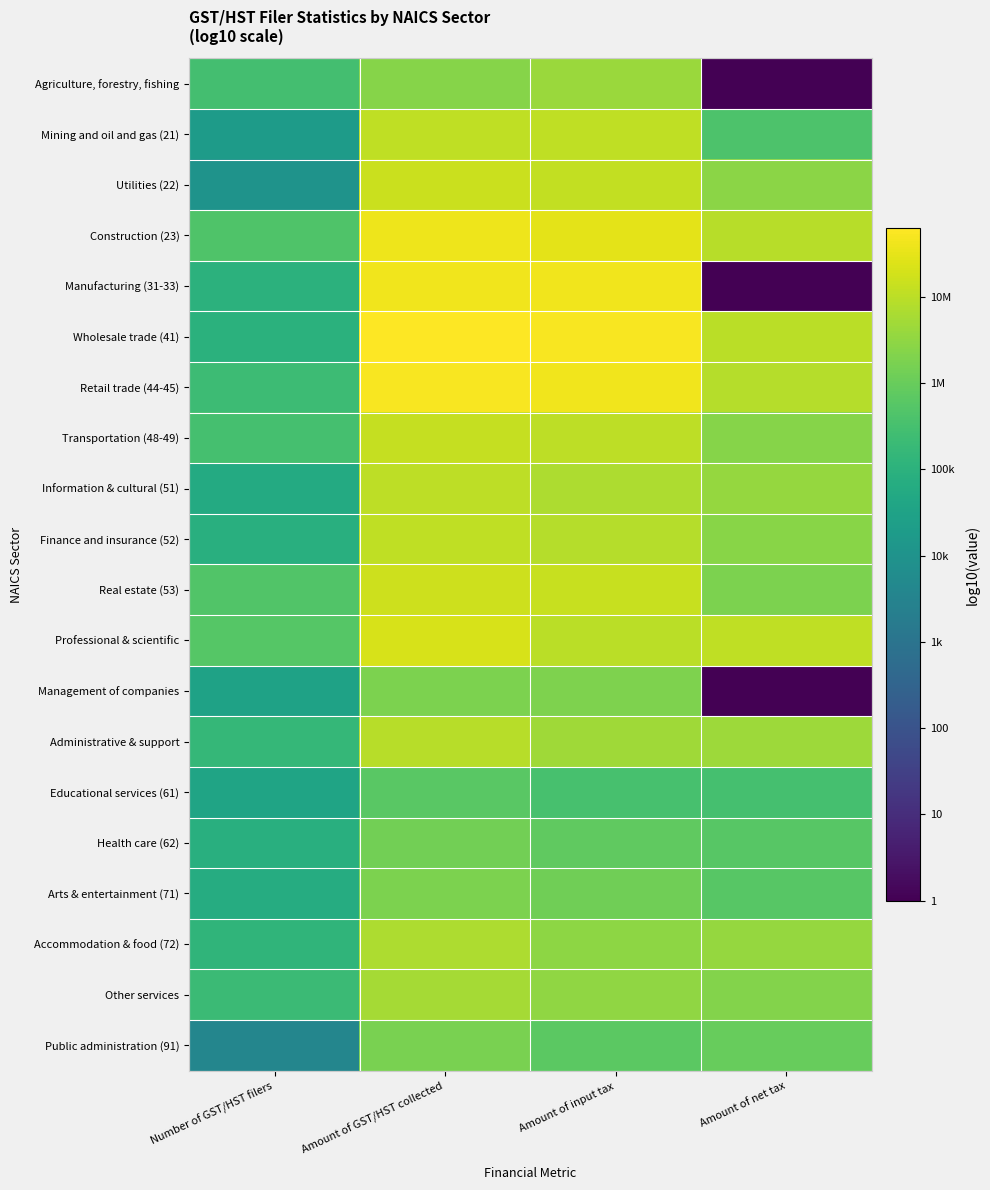

Reading left to right, extract all data points from this chart.

Agriculture, forestry, fishing: Number of GST/HST filers=5.5	Amount of GST/HST collected=6.4	Amount of input tax=6.6	Amount of net tax=0.0
Mining and oil and gas (21): Number of GST/HST filers=4.3	Amount of GST/HST collected=7.1	Amount of input tax=7.0	Amount of net tax=5.6
Utilities (22): Number of GST/HST filers=4.0	Amount of GST/HST collected=7.2	Amount of input tax=7.1	Amount of net tax=6.4
Construction (23): Number of GST/HST filers=5.6	Amount of GST/HST collected=7.6	Amount of input tax=7.5	Amount of net tax=7.0
Manufacturing (31-33): Number of GST/HST filers=5.0	Amount of GST/HST collected=7.6	Amount of input tax=7.6	Amount of net tax=0.0
Wholesale trade (41): Number of GST/HST filers=5.0	Amount of GST/HST collected=7.8	Amount of input tax=7.7	Amount of net tax=7.0
Retail trade (44-45): Number of GST/HST filers=5.4	Amount of GST/HST collected=7.7	Amount of input tax=7.6	Amount of net tax=6.9
Transportation (48-49): Number of GST/HST filers=5.5	Amount of GST/HST collected=7.1	Amount of input tax=7.0	Amount of net tax=6.4
Information & cultural (51): Number of GST/HST filers=4.7	Amount of GST/HST collected=7.0	Amount of input tax=6.8	Amount of net tax=6.6
Finance and insurance (52): Number of GST/HST filers=4.9	Amount of GST/HST collected=7.0	Amount of input tax=6.9	Amount of net tax=6.4
Real estate (53): Number of GST/HST filers=5.7	Amount of GST/HST collected=7.2	Amount of input tax=7.1	Amount of net tax=6.3
Professional & scientific: Number of GST/HST filers=5.7	Amount of GST/HST collected=7.3	Amount of input tax=7.0	Amount of net tax=7.0
Management of companies: Number of GST/HST filers=4.5	Amount of GST/HST collected=6.3	Amount of input tax=6.3	Amount of net tax=0.0
Administrative & support: Number of GST/HST filers=5.2	Amount of GST/HST collected=7.0	Amount of input tax=6.7	Amount of net tax=6.7
Educational services (61): Number of GST/HST filers=4.5	Amount of GST/HST collected=5.8	Amount of input tax=5.5	Amount of net tax=5.5
Health care (62): Number of GST/HST filers=4.9	Amount of GST/HST collected=6.1	Amount of input tax=5.9	Amount of net tax=5.8
Arts & entertainment (71): Number of GST/HST filers=4.8	Amount of GST/HST collected=6.3	Amount of input tax=6.1	Amount of net tax=5.8
Accommodation & food (72): Number of GST/HST filers=5.1	Amount of GST/HST collected=6.8	Amount of input tax=6.5	Amount of net tax=6.6
Other services: Number of GST/HST filers=5.3	Amount of GST/HST collected=6.7	Amount of input tax=6.5	Amount of net tax=6.3
Public administration (91): Number of GST/HST filers=3.6	Amount of GST/HST collected=6.2	Amount of input tax=5.8	Amount of net tax=6.0